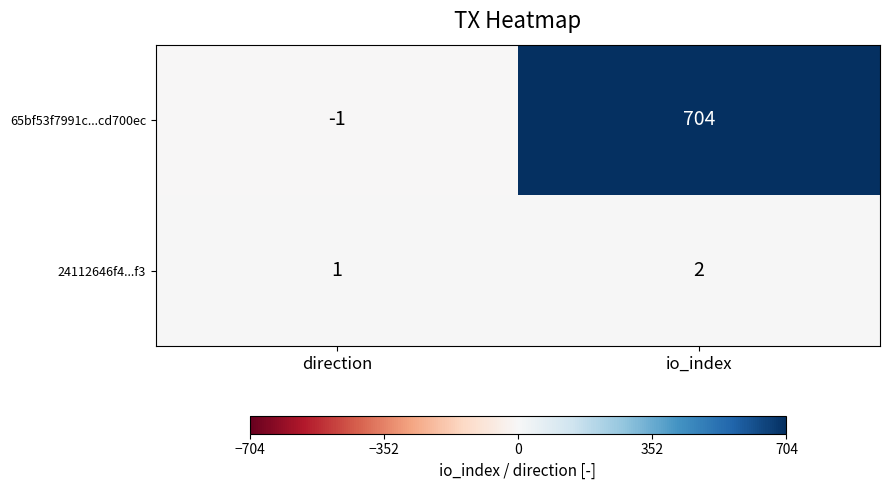

What is the maximum value shown in the chart?

704